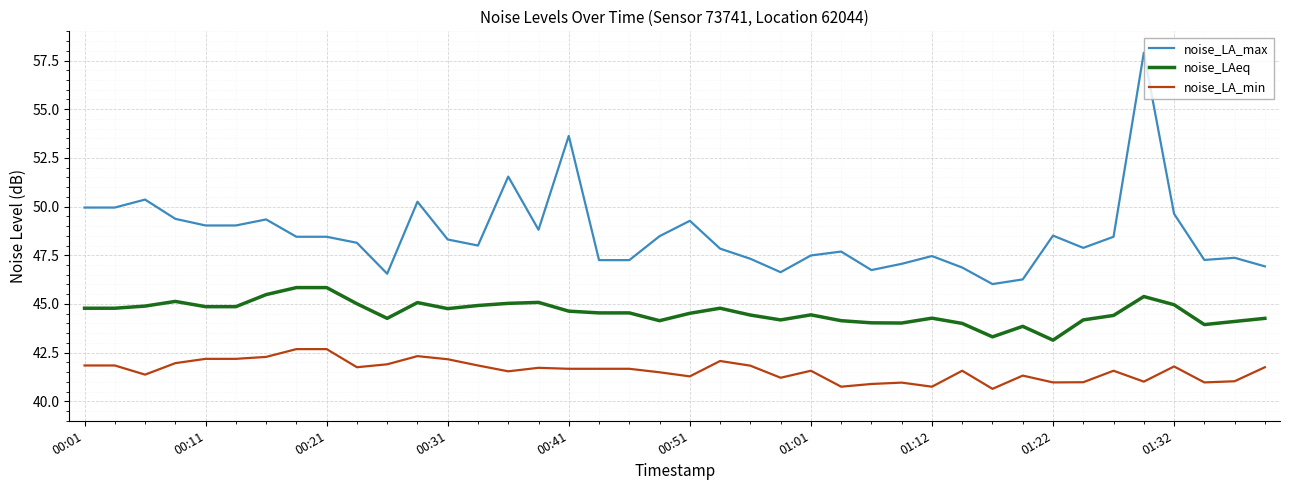

Which series has the widest spread of values?

noise_LA_max